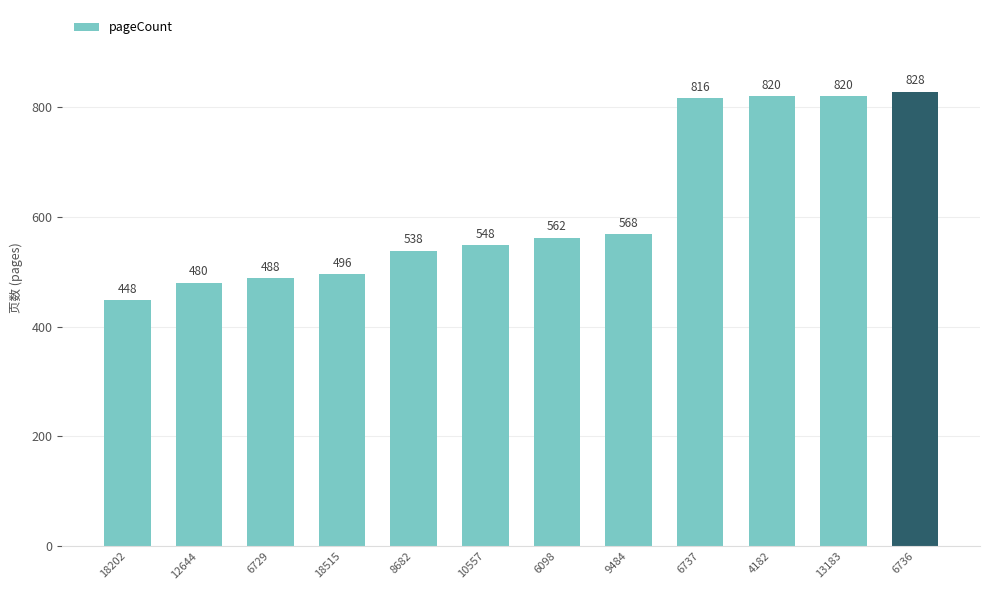

True or false: the data shows 496 at 18515.

True